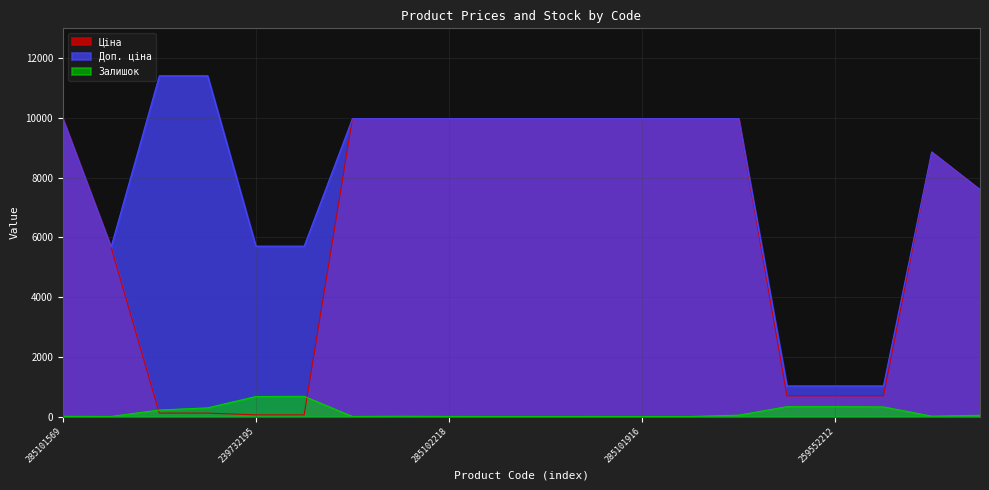

What is the average value of the Ціна series?

6215.0